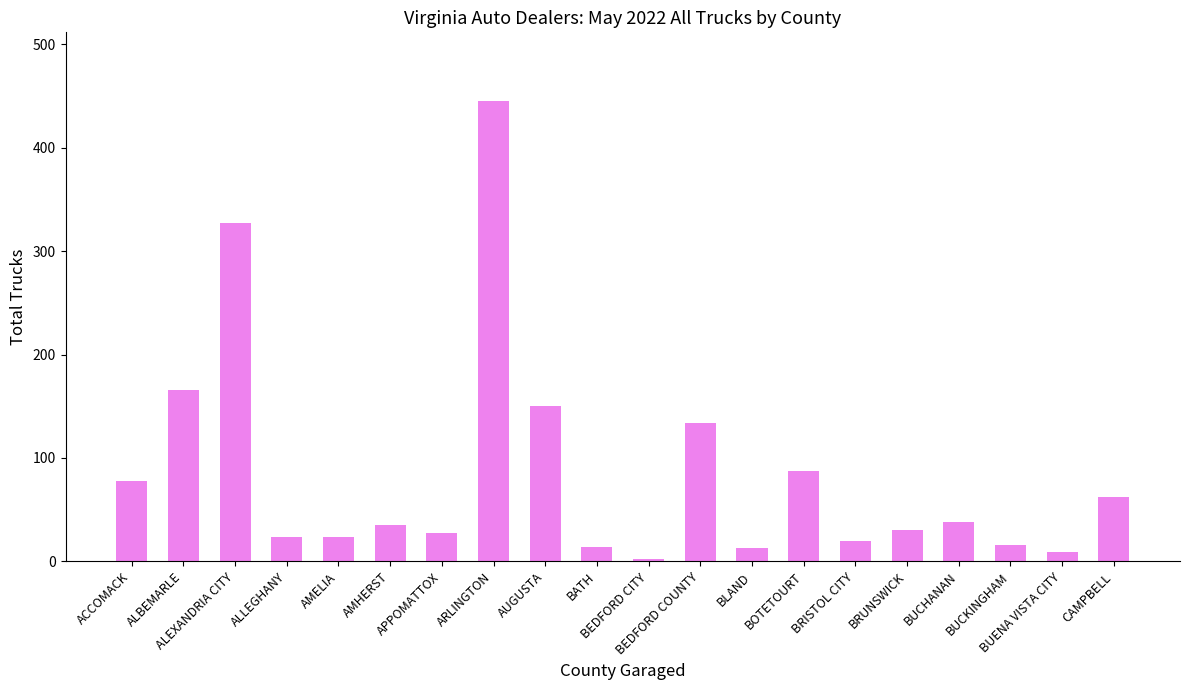

What is the label of the 14th bar from the left?

BOTETOURT